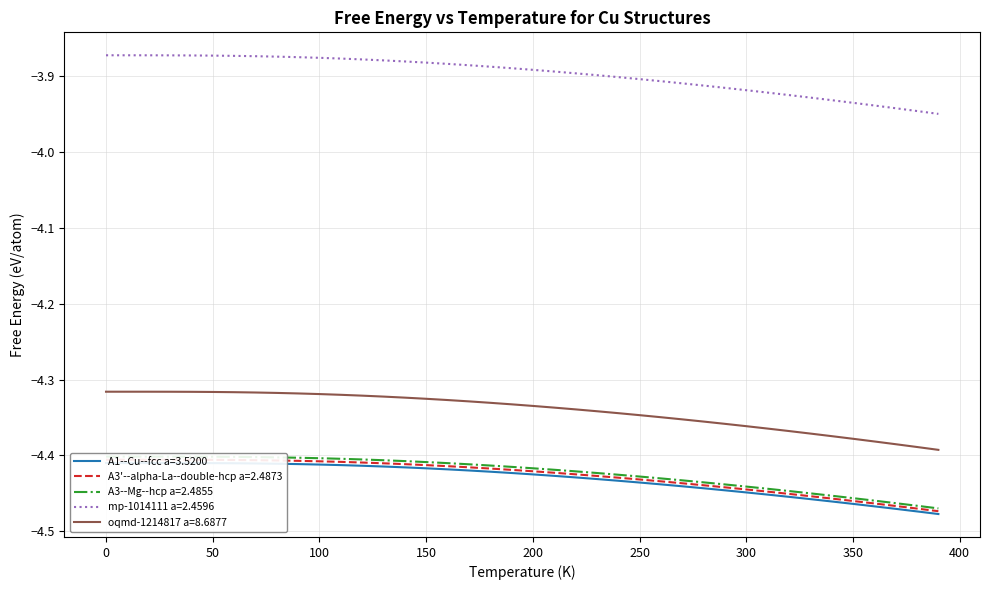

What is the label of the 21st point from the right?

190.0